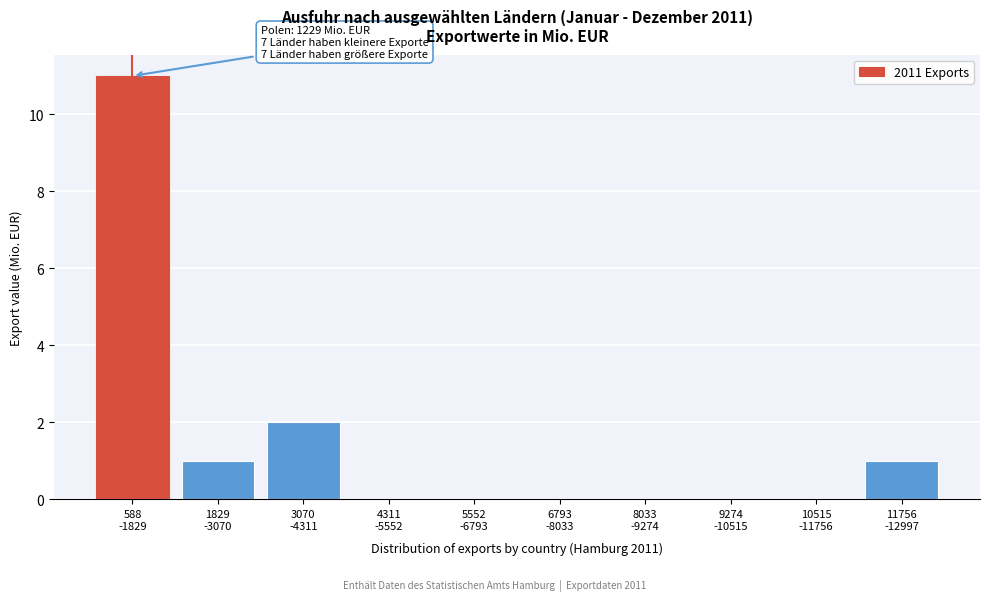

What is the greatest value displayed?

11